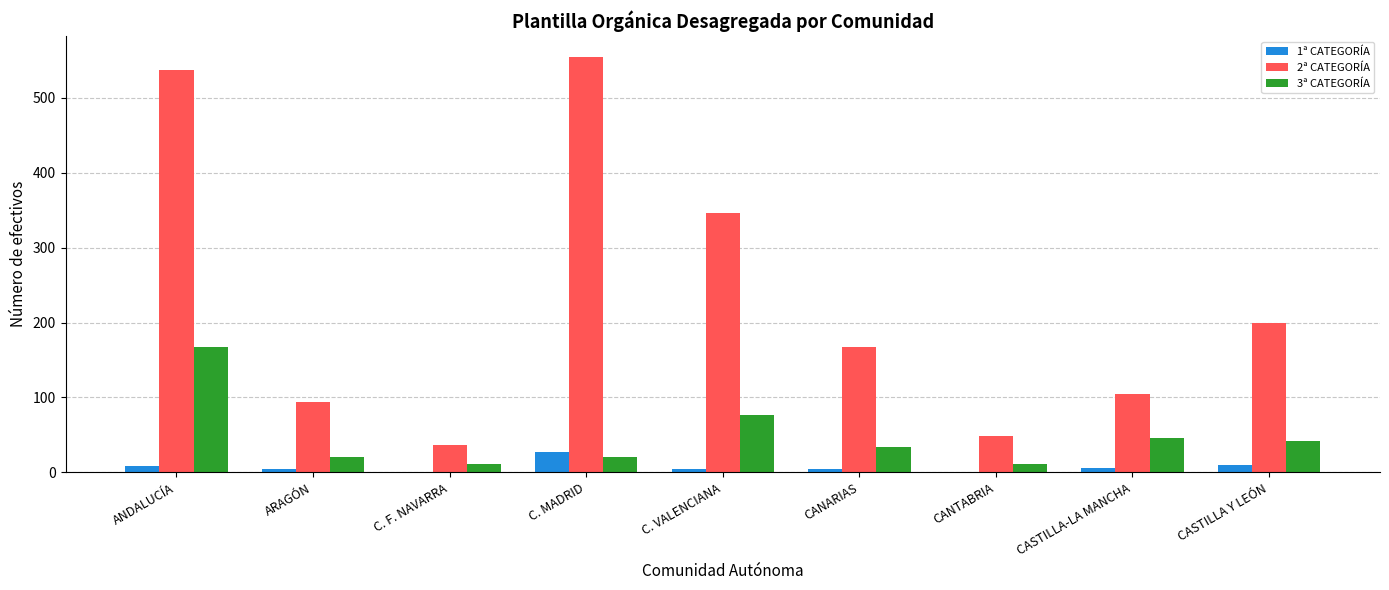

What are all the series names shown in the legend?

1ª CATEGORÍA, 2ª CATEGORÍA, 3ª CATEGORÍA